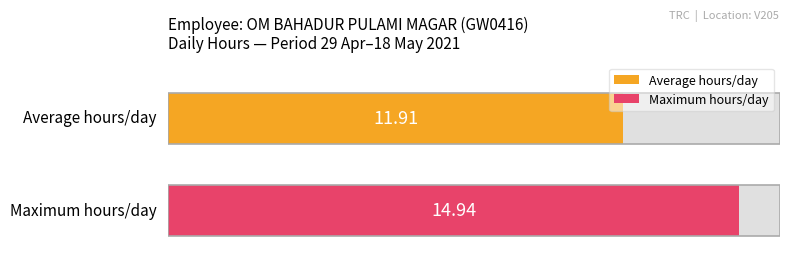

Are the bars horizontal?

Yes